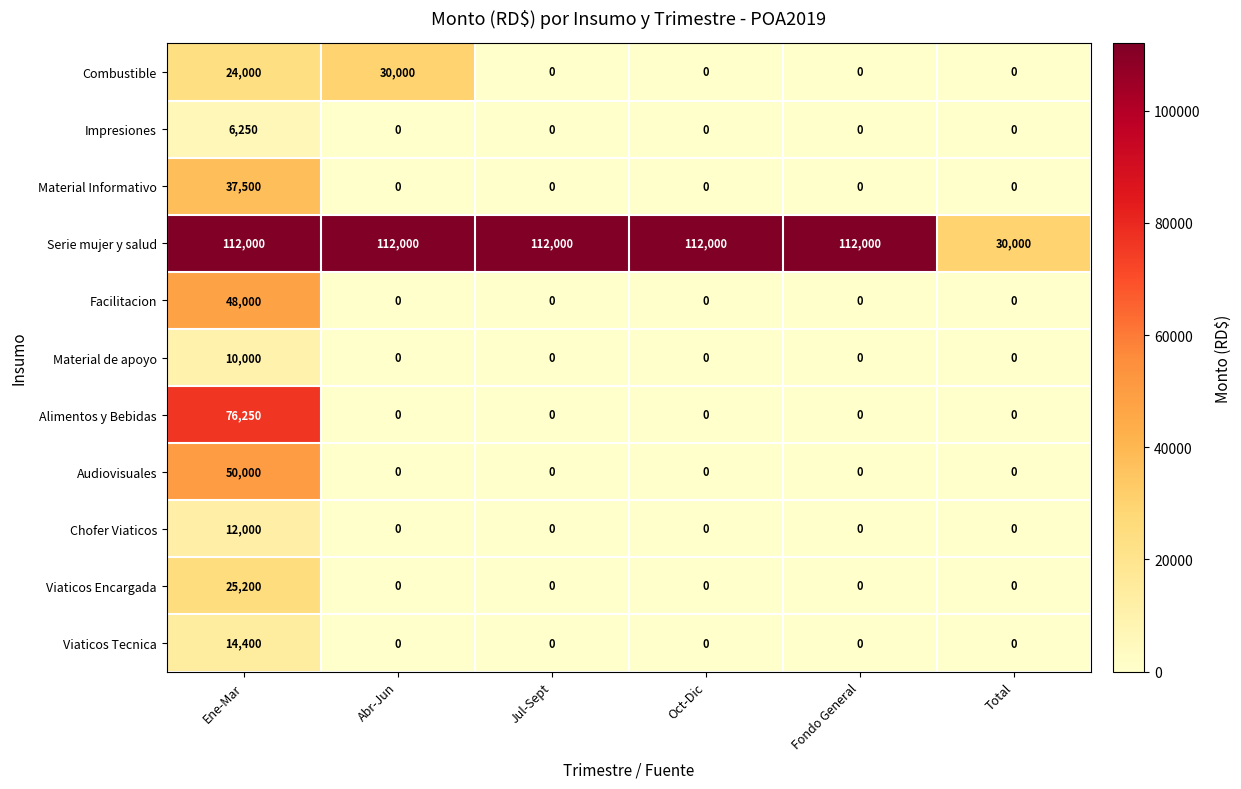

What is the difference between the maximum and minimum values in the Alimentos y Bebidas series?

76250